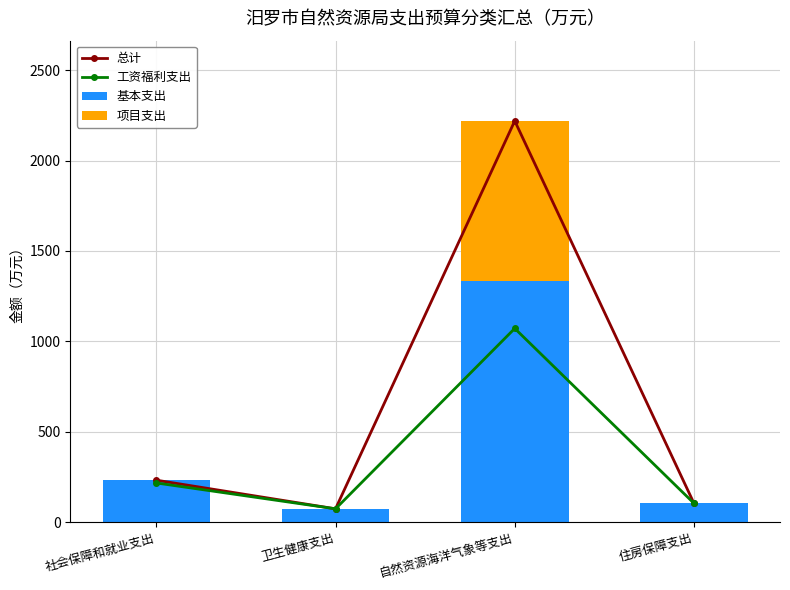

The value of 基本支出 at 自然资源海洋气象等支出 is 311.0. True or false?

False